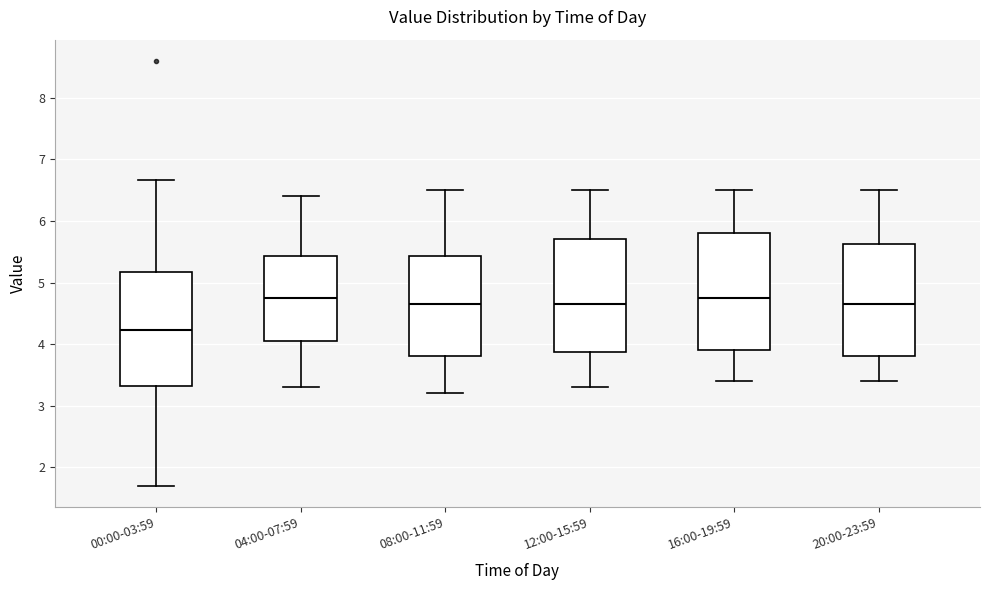

Which box has the lowest median line?

00:00-03:59